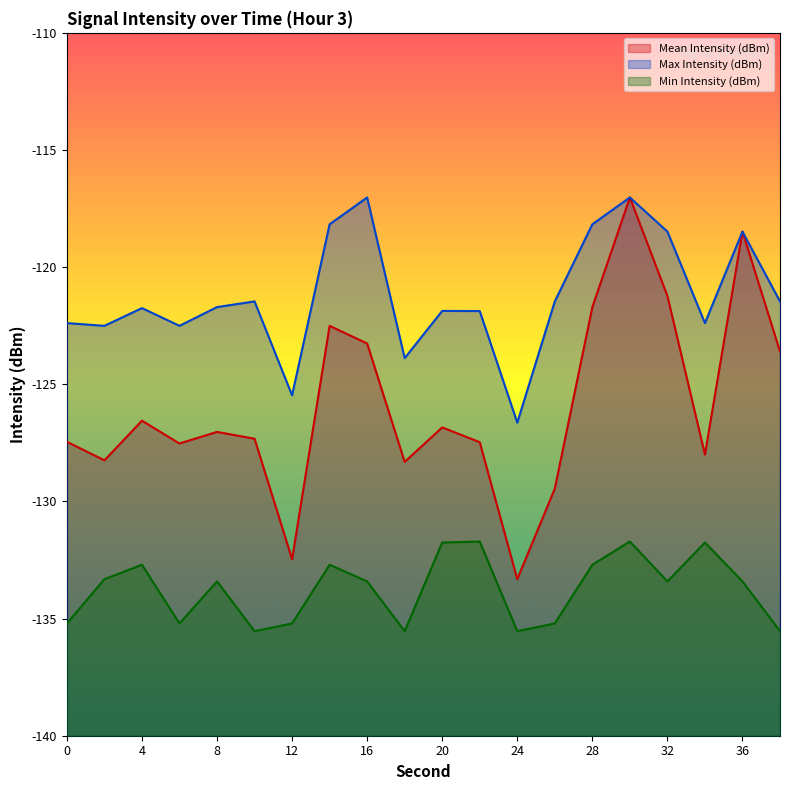

What is the value of the Max Intensity (dBm) point at the 18th from the left?

-122.4